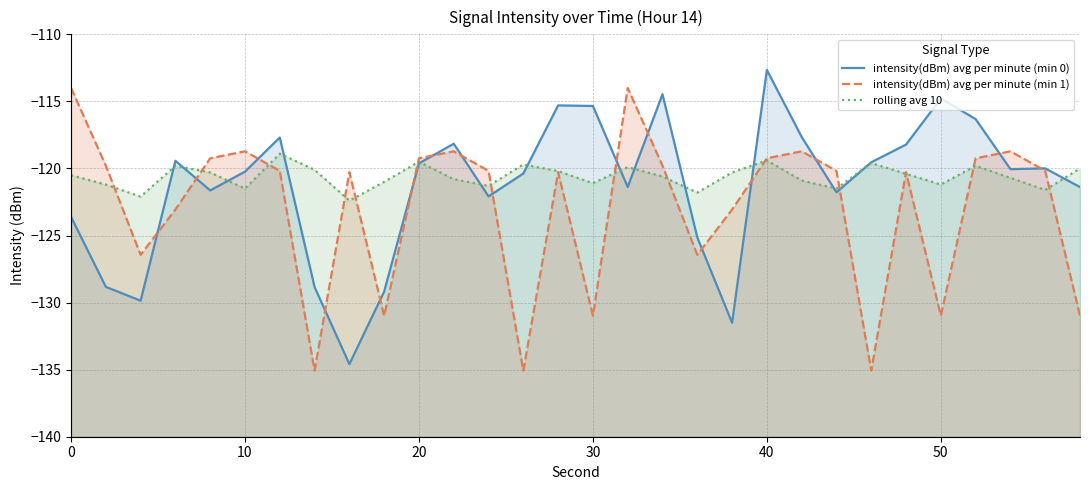

Reading left to right, list all the values displayed in this chart.

intensity(dBm) avg per minute (min 0): -123.6	-128.8	-129.9	-119.4	-121.6	-120.2	-117.7	-128.8	-134.6	-129.2	-119.6	-118.2	-122.1	-120.4	-115.3	-115.3	-121.4	-114.5	-125.1	-131.5	-112.7	-117.6	-121.8	-119.5	-118.2	-114.8	-116.3	-120.1	-120.0	-121.4
intensity(dBm) avg per minute (min 1): -114.0	-119.8	-126.4	-123.1	-119.2	-118.7	-120.2	-135.1	-120.3	-131.0	-119.2	-118.7	-120.2	-135.1	-120.3	-131.0	-114.0	-119.8	-126.4	-123.1	-119.2	-118.7	-120.2	-135.1	-120.3	-131.0	-119.2	-118.7	-120.2	-131.0
rolling avg 10: -120.5	-121.2	-122.1	-119.8	-120.3	-121.5	-118.9	-120.1	-122.4	-121.0	-119.5	-120.8	-121.3	-119.7	-120.2	-121.1	-119.9	-120.6	-121.8	-120.3	-119.4	-120.9	-121.5	-119.6	-120.4	-121.2	-119.8	-120.7	-121.6	-120.0